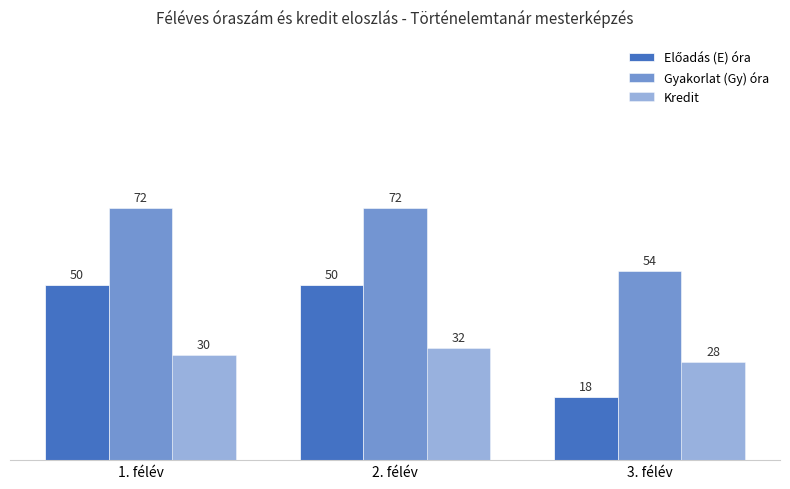

What is the maximum value shown in the chart?

72